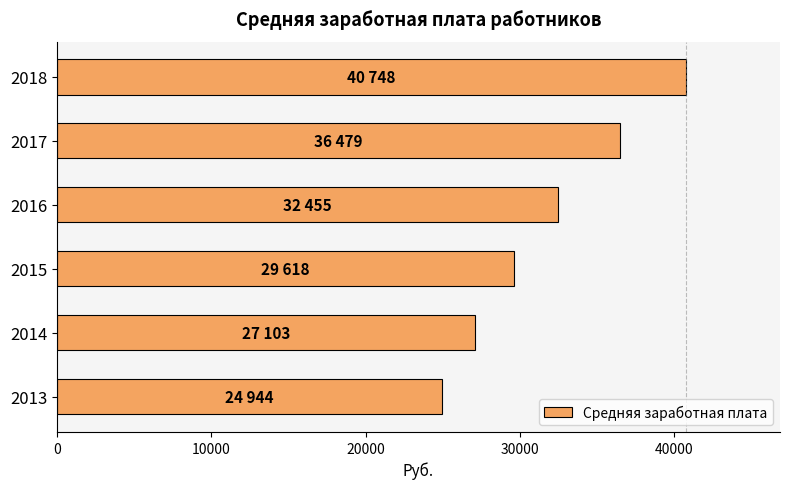

How many data points does each series have?

6